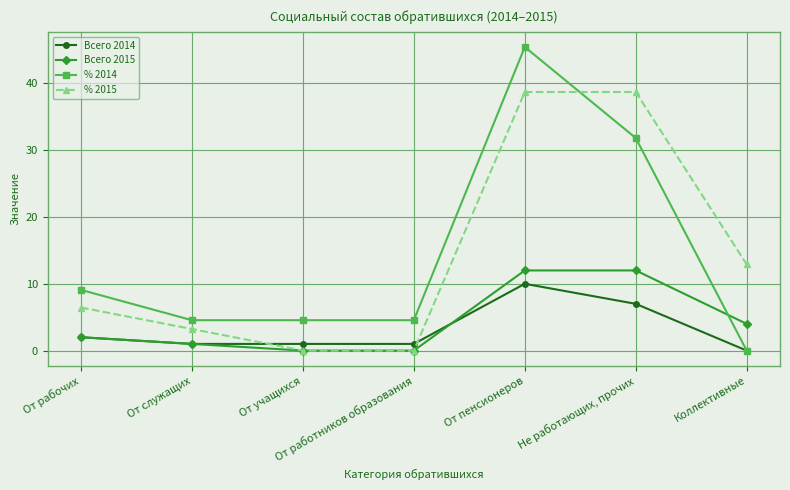

What is the maximum value for Всего 2014?

10.0